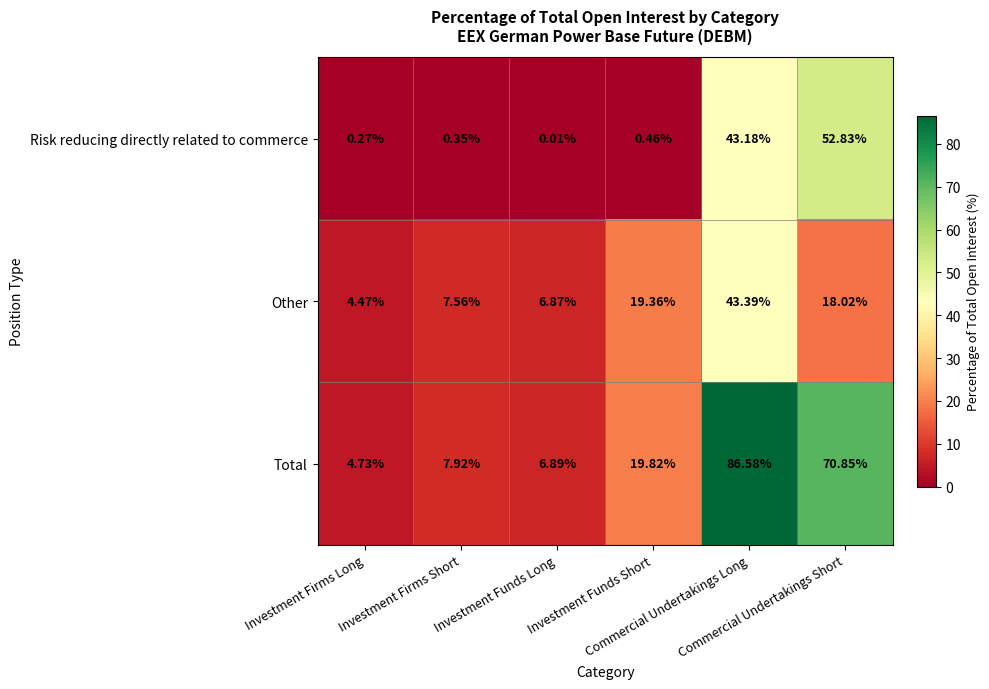

Count the number of data series in this chart.

3